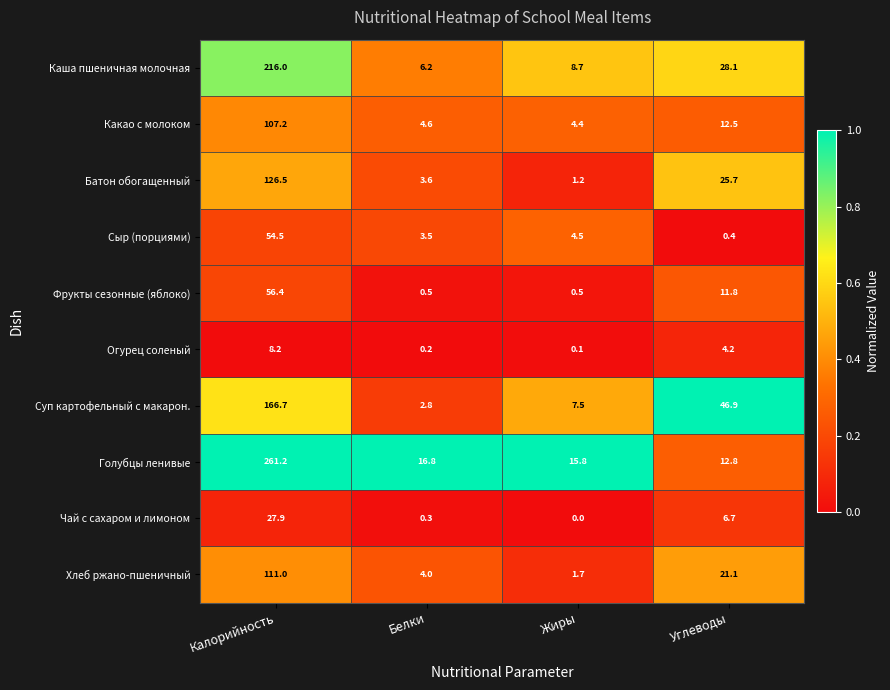

Rank the series at Жиры from highest to lowest value.

Голубцы ленивые, Каша пшеничная молочная, Суп картофельный с макарон., Сыр (порциями), Какао с молоком, Хлеб ржано-пшеничный, Батон обогащенный, Фрукты сезонные (яблоко), Огурец соленый, Чай с сахаром и лимоном